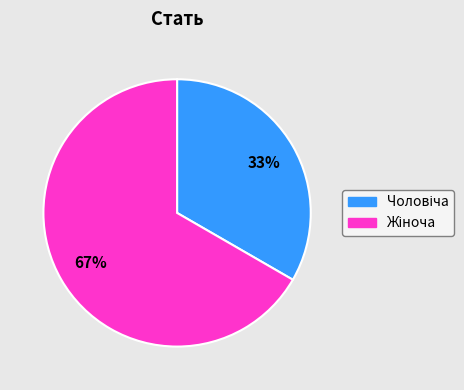

Is there a majority slice in this chart?

Yes